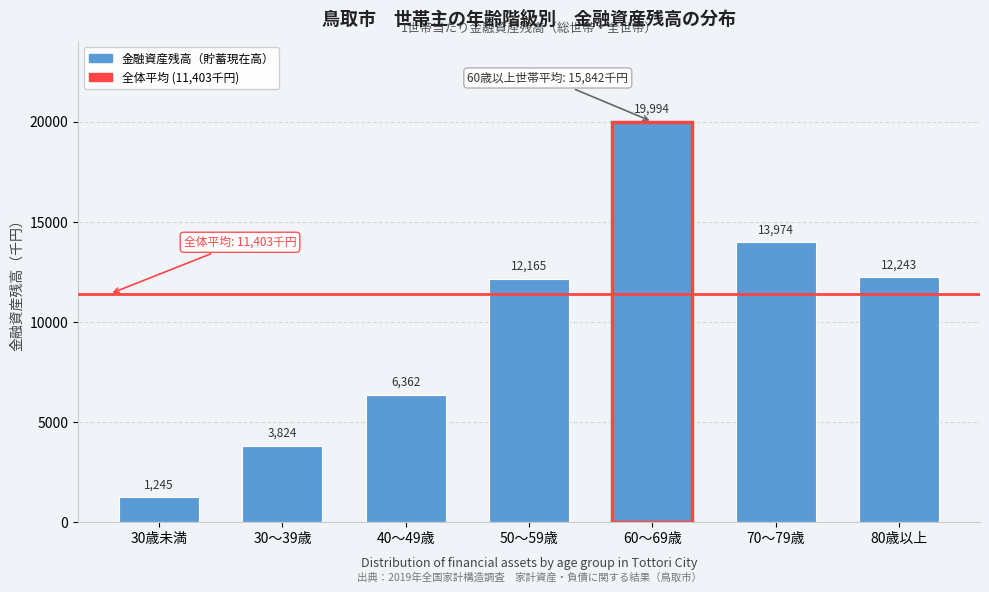

Reading left to right, list all the values displayed in this chart.

1245	3824	6362	12165	19994	13974	12243